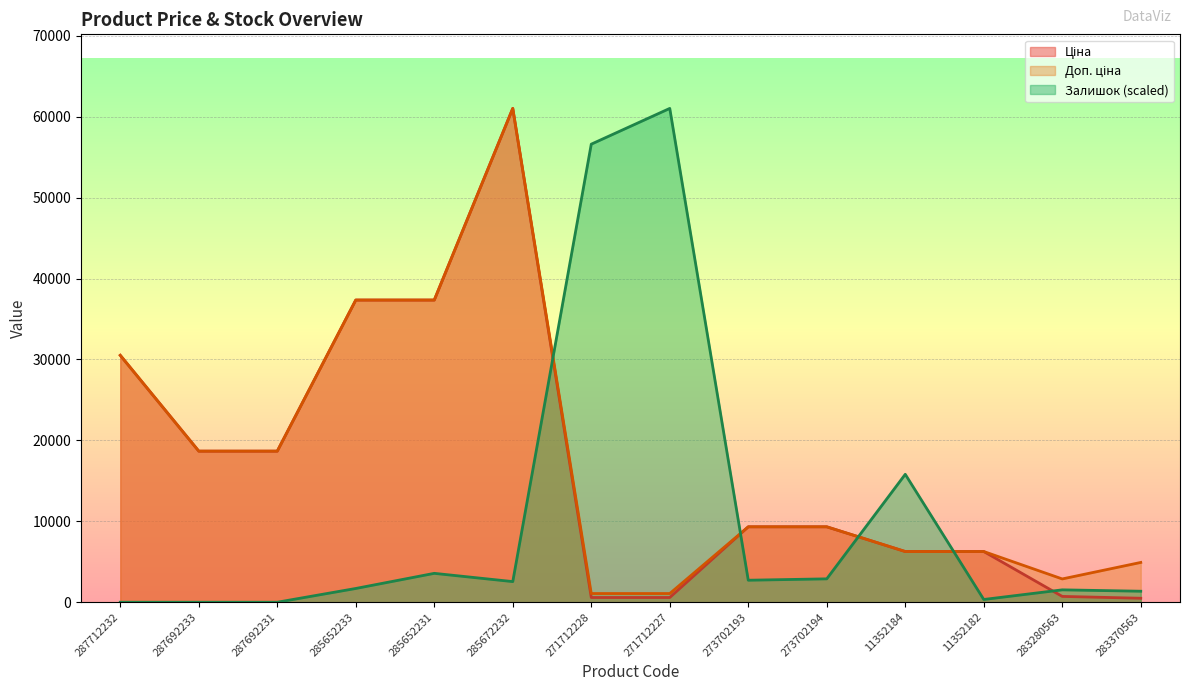

Which series ends up on top after the final intersection of Ціна and Залишок?

Залишок